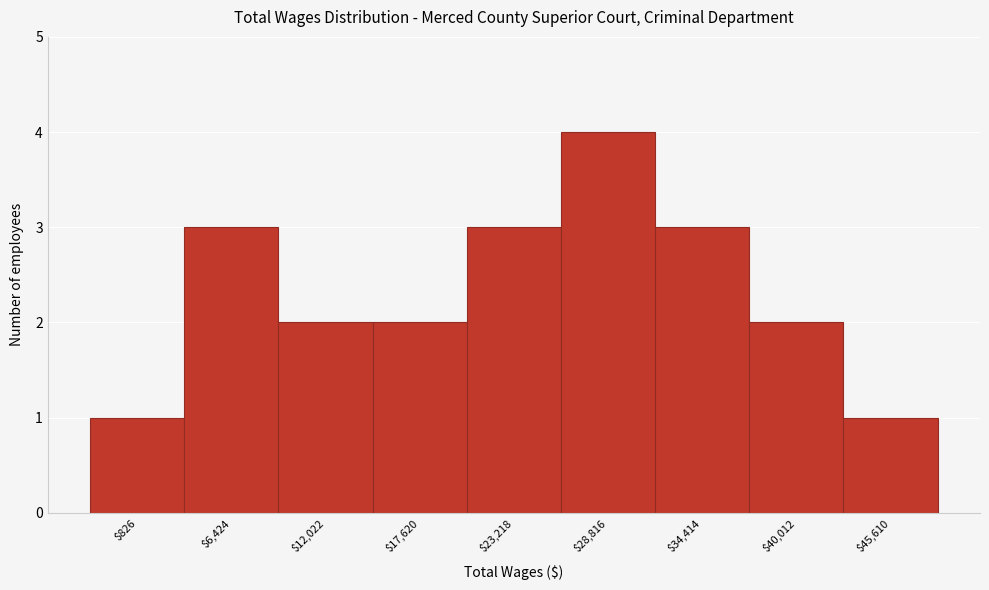

Reading left to right, transcribe all the data shown in this chart.

1	3	2	2	3	4	3	2	1